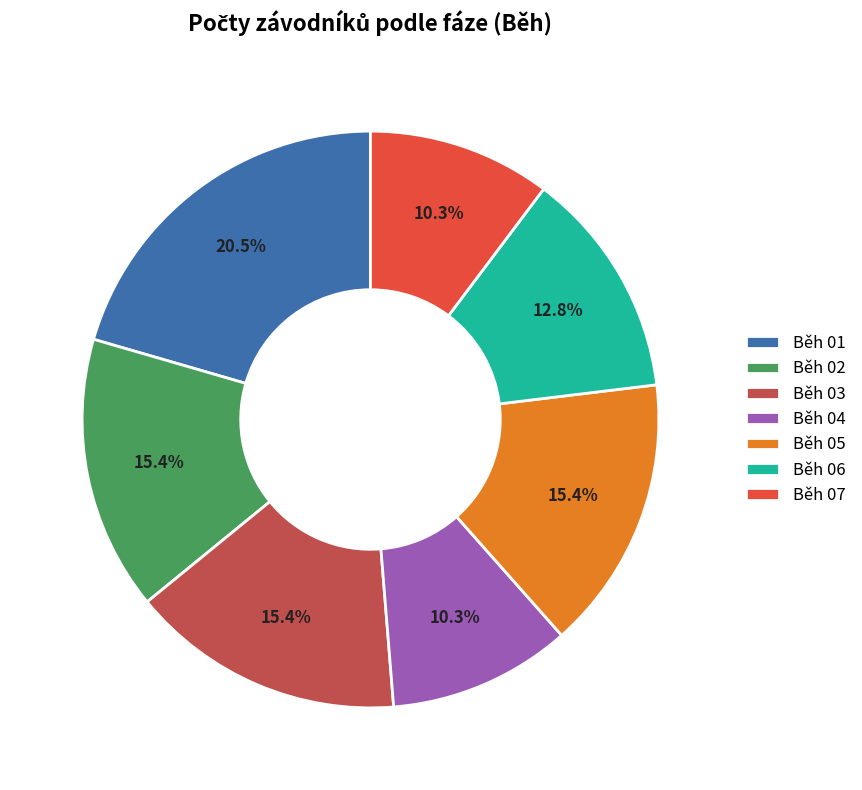

The Běh 01 slice represents 8% of the pie. True or false?

False